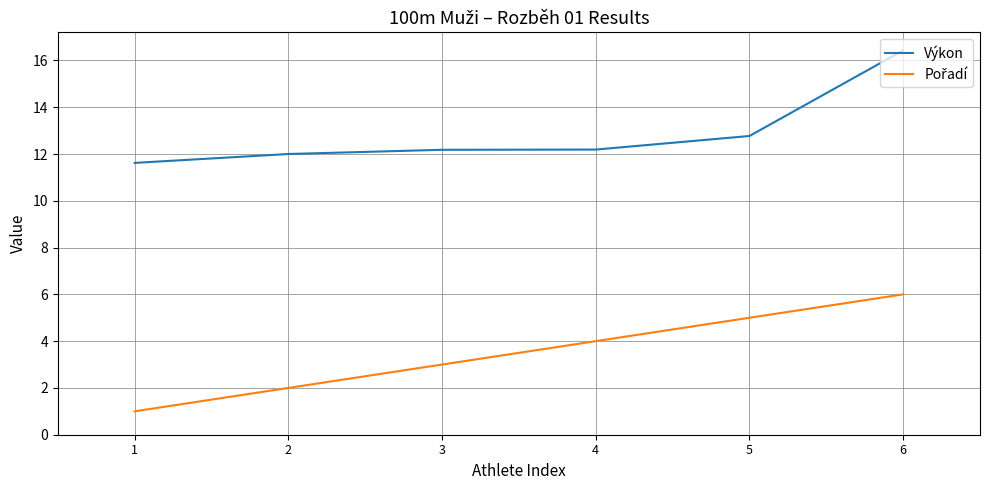

What is the total value across all series at 1?

12.6